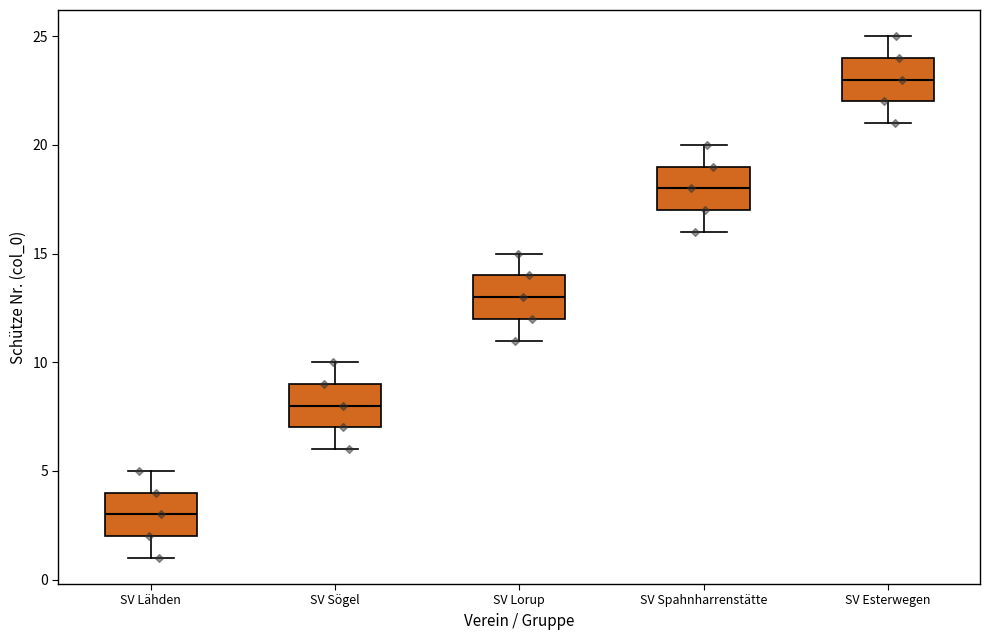

Where is the lower edge of the box for SV Esterwegen on the y-axis? The values are not printed on the chart, so give them approximately, as read against the axis.

22